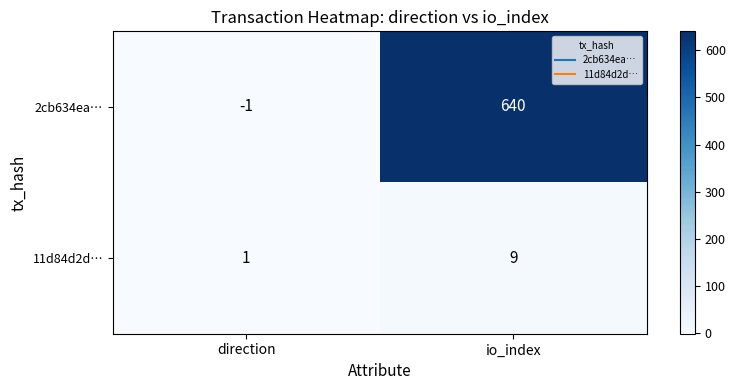

At io_index, list the series in order from smallest to largest.

11d84d2d…, 2cb634ea…